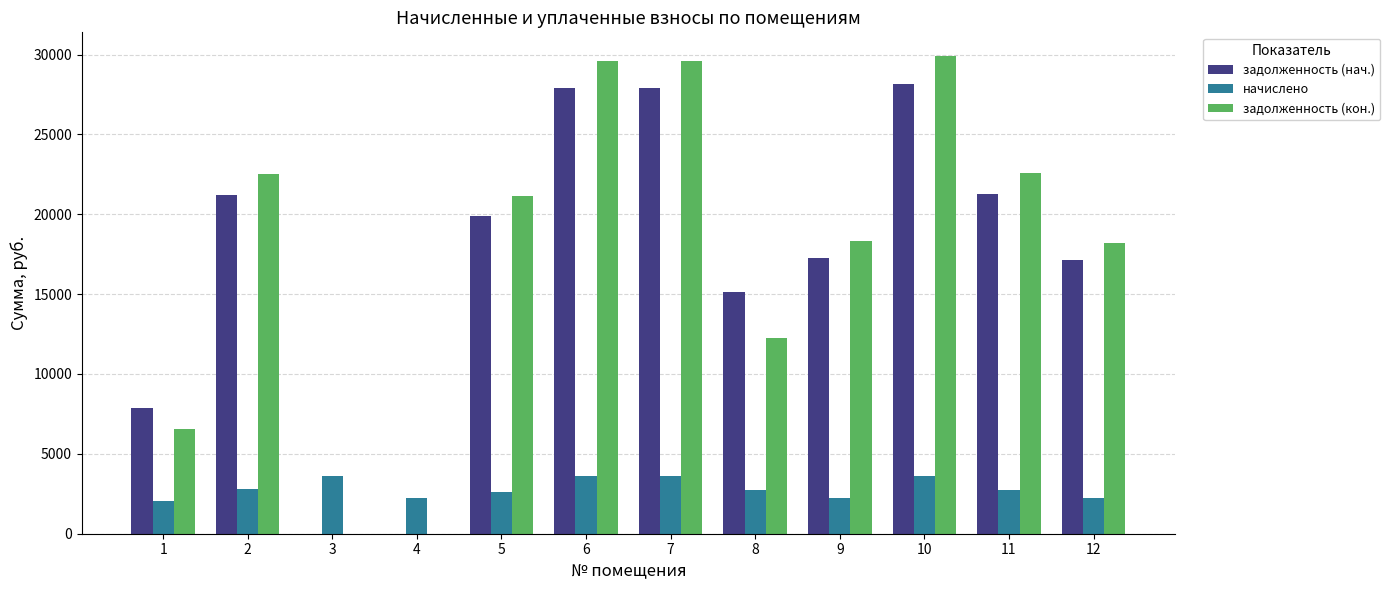

What is the total value across all series at 11?

46614.6